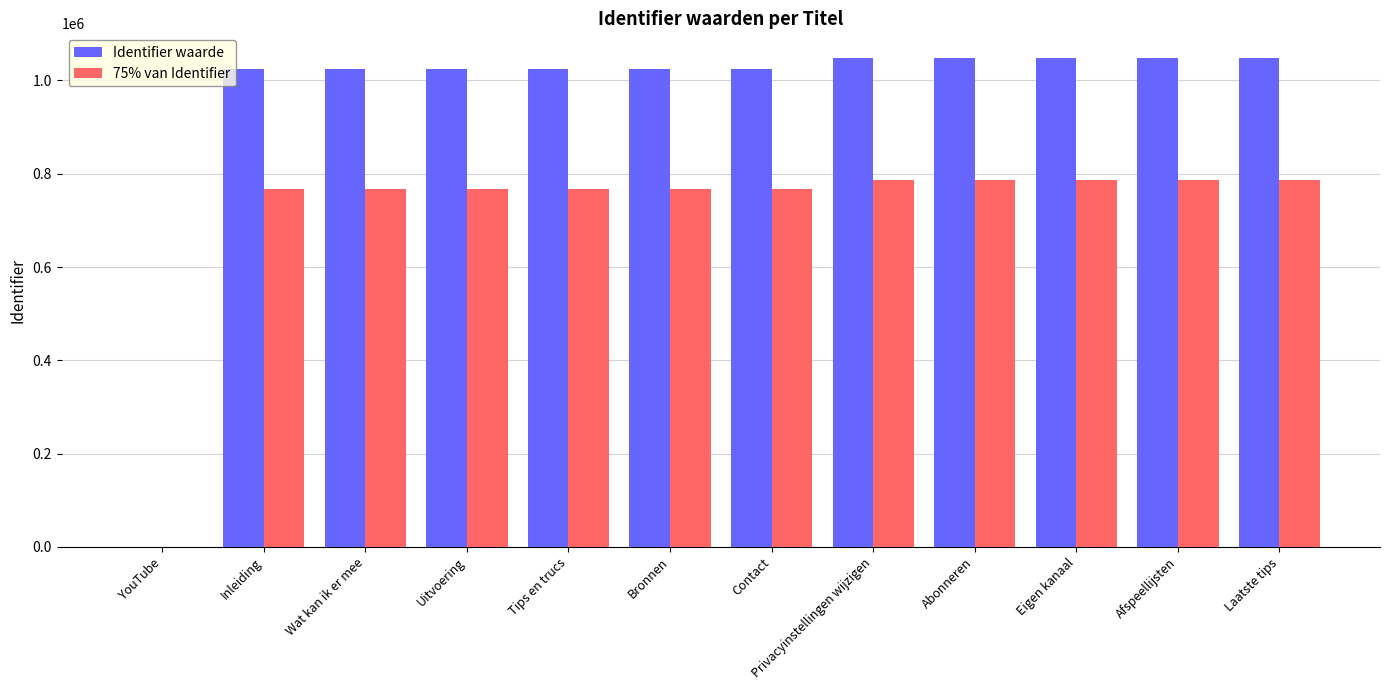

Which series has the largest total across all categories?

Identifier waarde